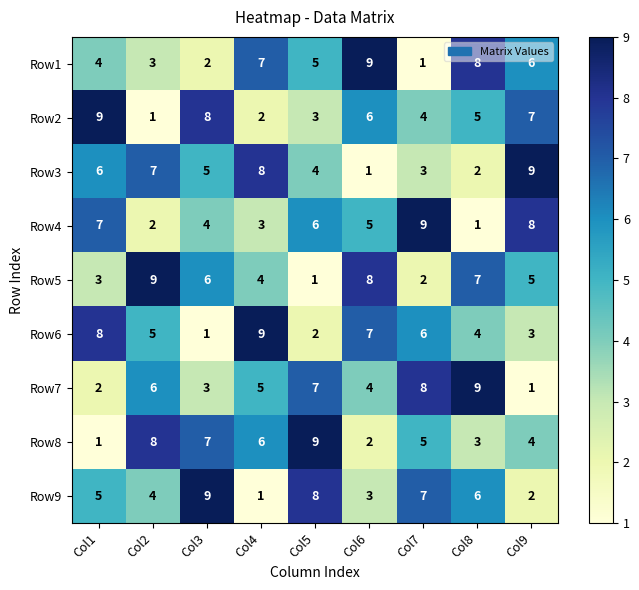

What is the greatest value displayed?

9